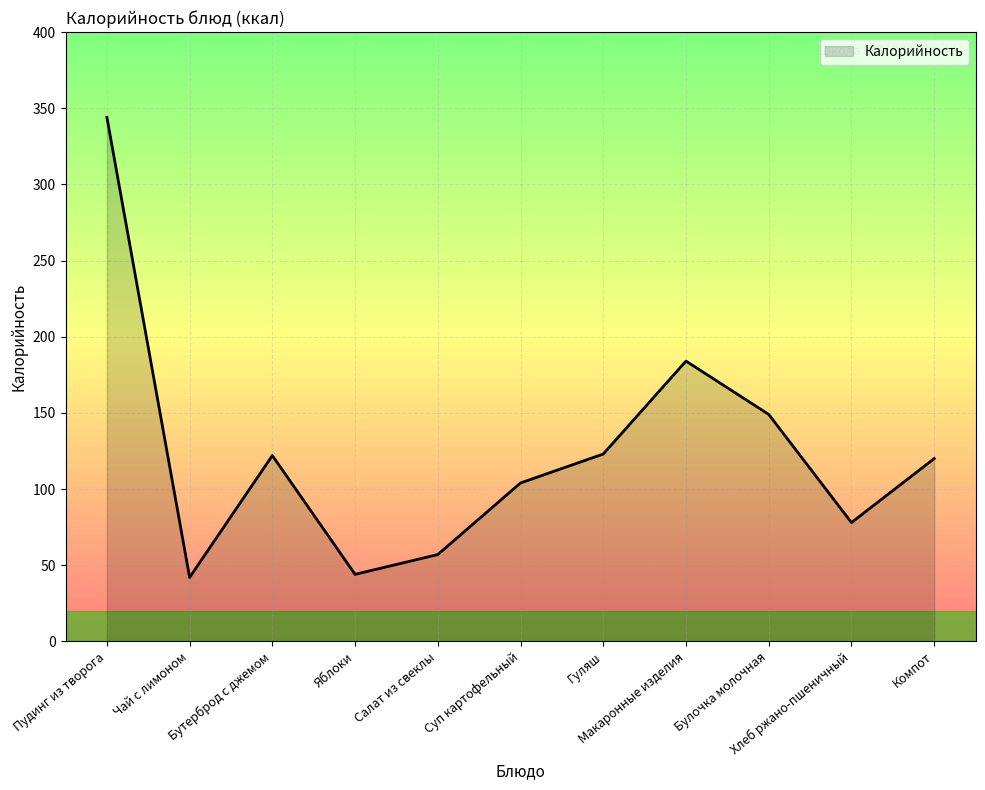

What is the maximum value shown in the chart?

344